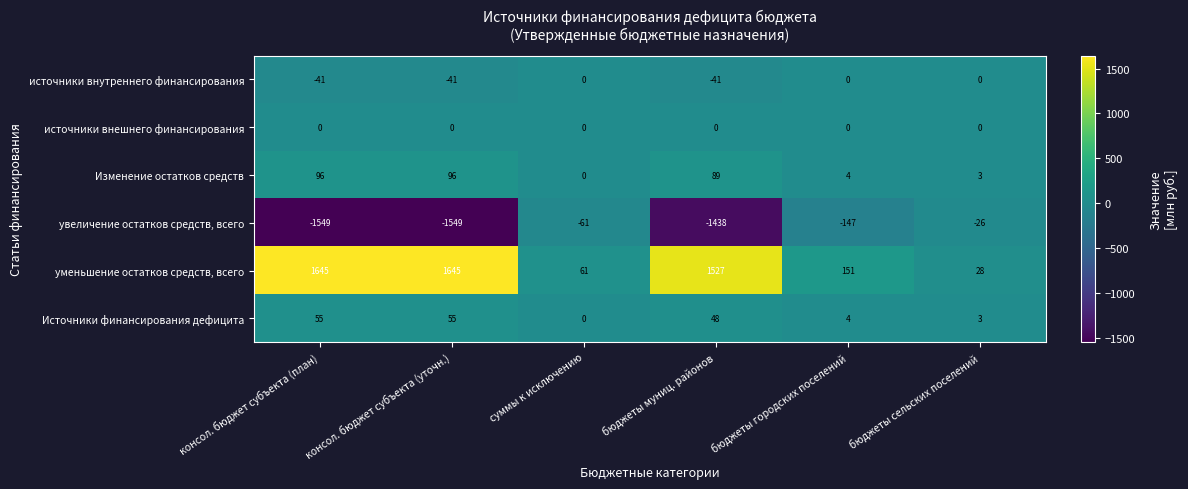

Where does the Изменение остатков средств series first go above 89?

консол. бюджет субъекта (план)